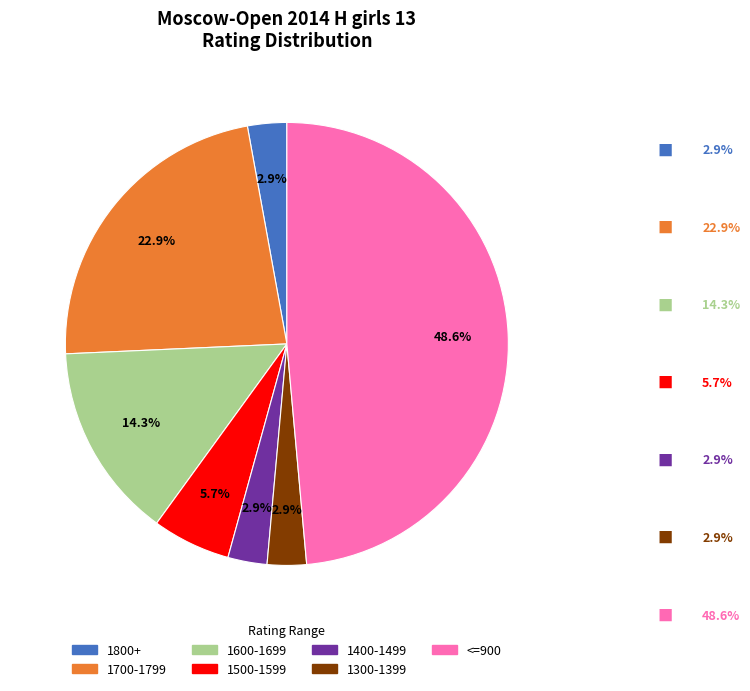

Is there any slice that represents more than half of the pie?

No